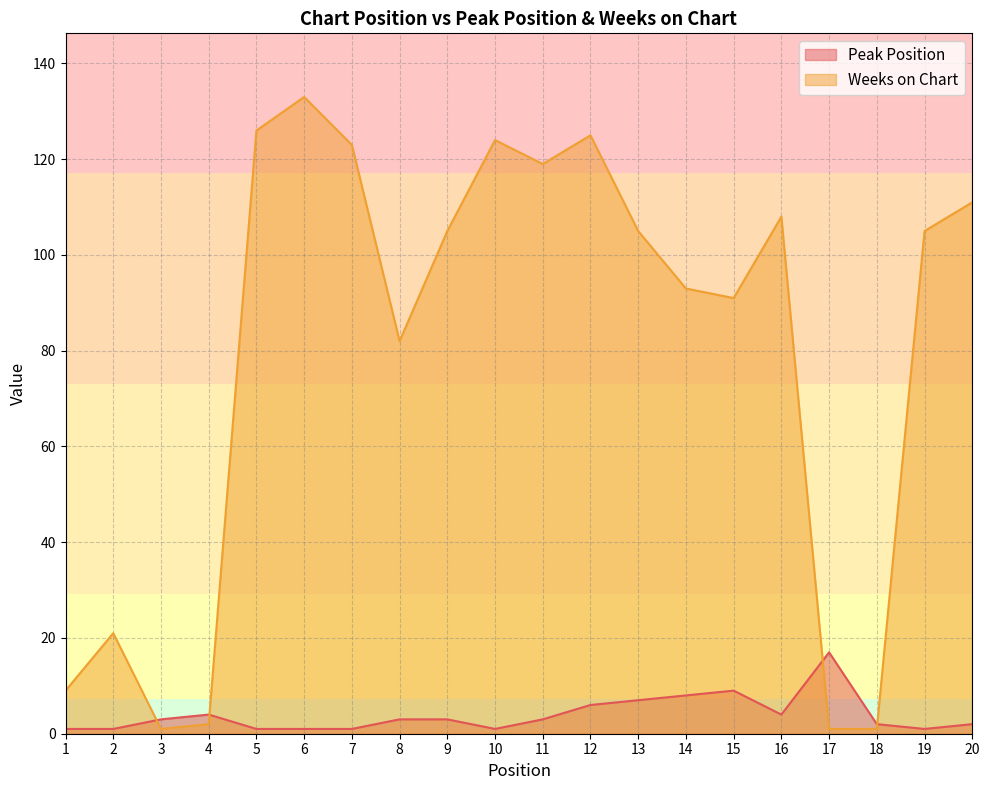

True or false: Weeks on Chart has a value of 105 at 19.

True